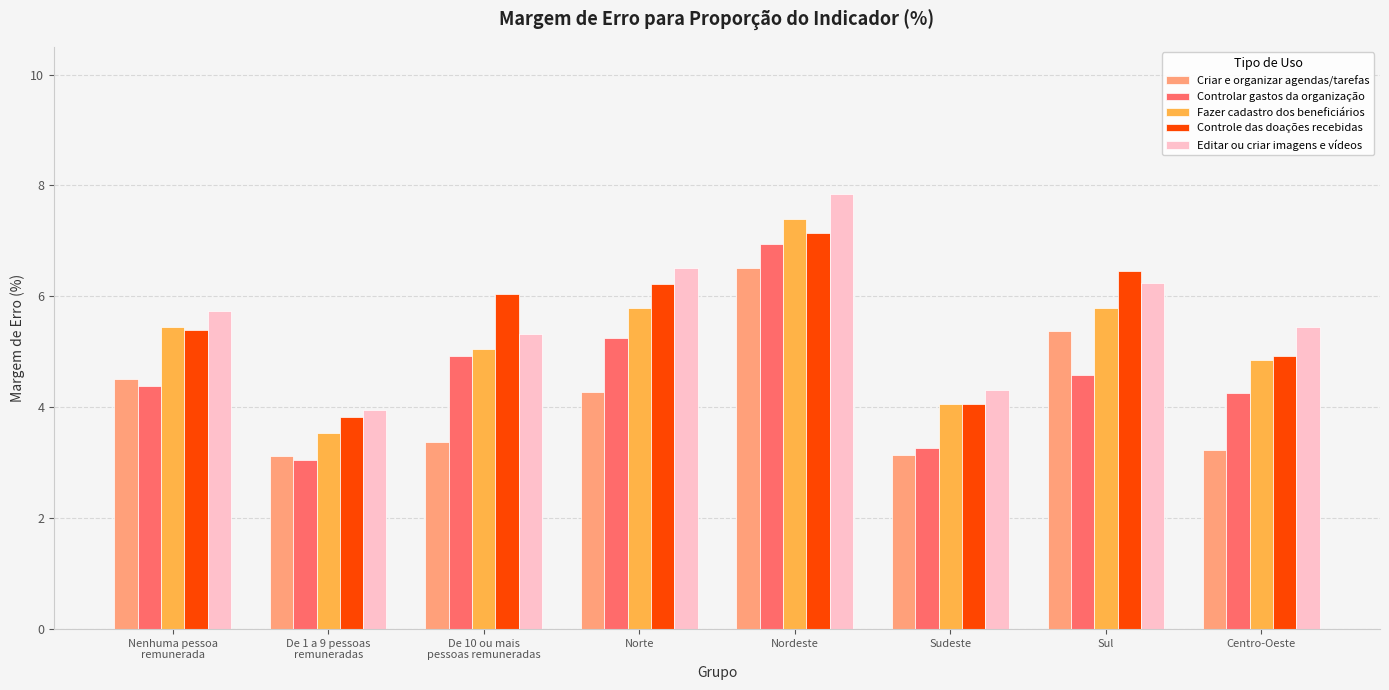

Reading left to right, what are all the values shown in this chart?

Criar e organizar agendas/tarefas: Nenhuma pessoa
remunerada=4.5	De 1 a 9 pessoas
remuneradas=3.1	De 10 ou mais
pessoas remuneradas=3.4	Norte=4.3	Nordeste=6.5	Sudeste=3.1	Sul=5.4	Centro-Oeste=3.2
Controlar gastos da organização: Nenhuma pessoa
remunerada=4.4	De 1 a 9 pessoas
remuneradas=3.0	De 10 ou mais
pessoas remuneradas=4.9	Norte=5.3	Nordeste=6.9	Sudeste=3.3	Sul=4.6	Centro-Oeste=4.3
Fazer cadastro dos beneficiários: Nenhuma pessoa
remunerada=5.4	De 1 a 9 pessoas
remuneradas=3.5	De 10 ou mais
pessoas remuneradas=5.1	Norte=5.8	Nordeste=7.4	Sudeste=4.1	Sul=5.8	Centro-Oeste=4.9
Controle das doações recebidas: Nenhuma pessoa
remunerada=5.4	De 1 a 9 pessoas
remuneradas=3.8	De 10 ou mais
pessoas remuneradas=6.0	Norte=6.2	Nordeste=7.1	Sudeste=4.1	Sul=6.5	Centro-Oeste=4.9
Editar ou criar imagens e vídeos: Nenhuma pessoa
remunerada=5.7	De 1 a 9 pessoas
remuneradas=4.0	De 10 ou mais
pessoas remuneradas=5.3	Norte=6.5	Nordeste=7.8	Sudeste=4.3	Sul=6.2	Centro-Oeste=5.4